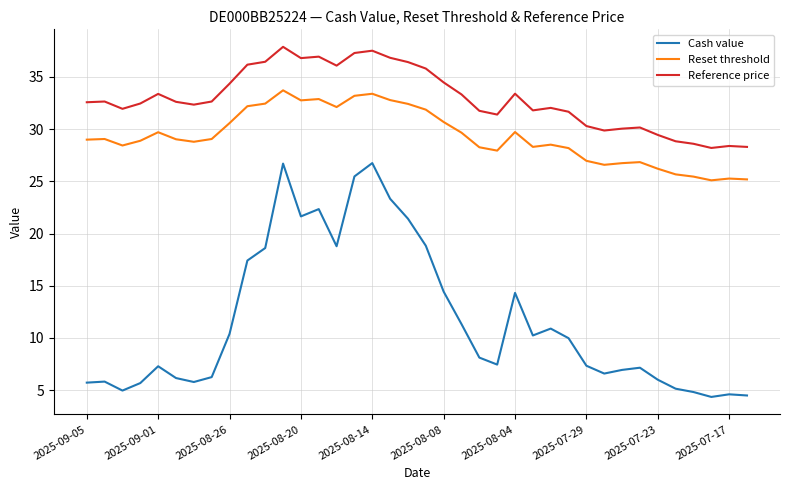

At how many categories does at least one series exceed 28?

38